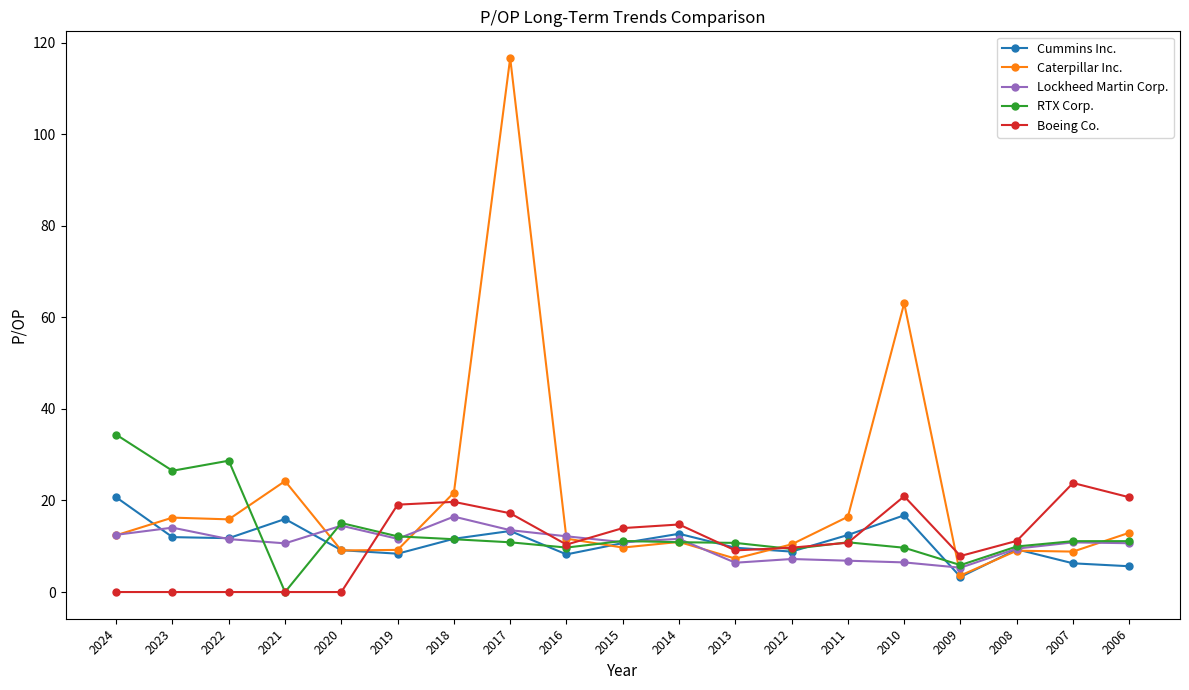

True or false: Lockheed Martin Corp. has a value of 11.6 at 2014.

True